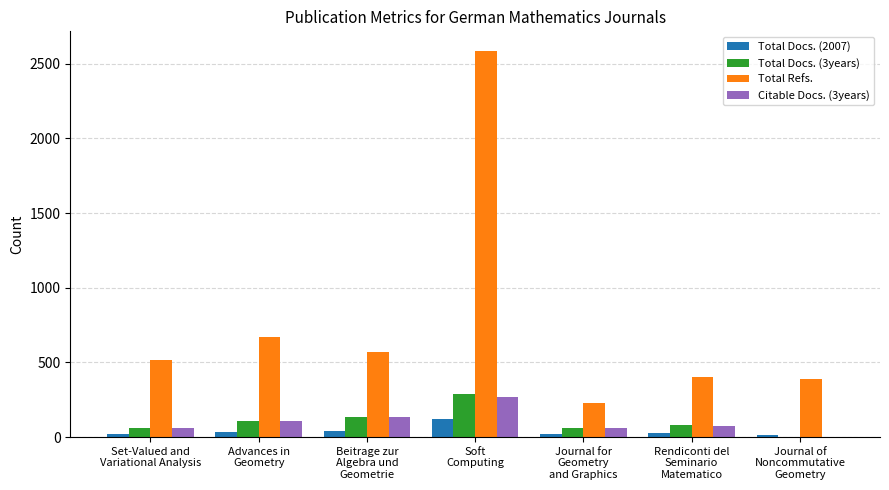

Count the number of data series in this chart.

4